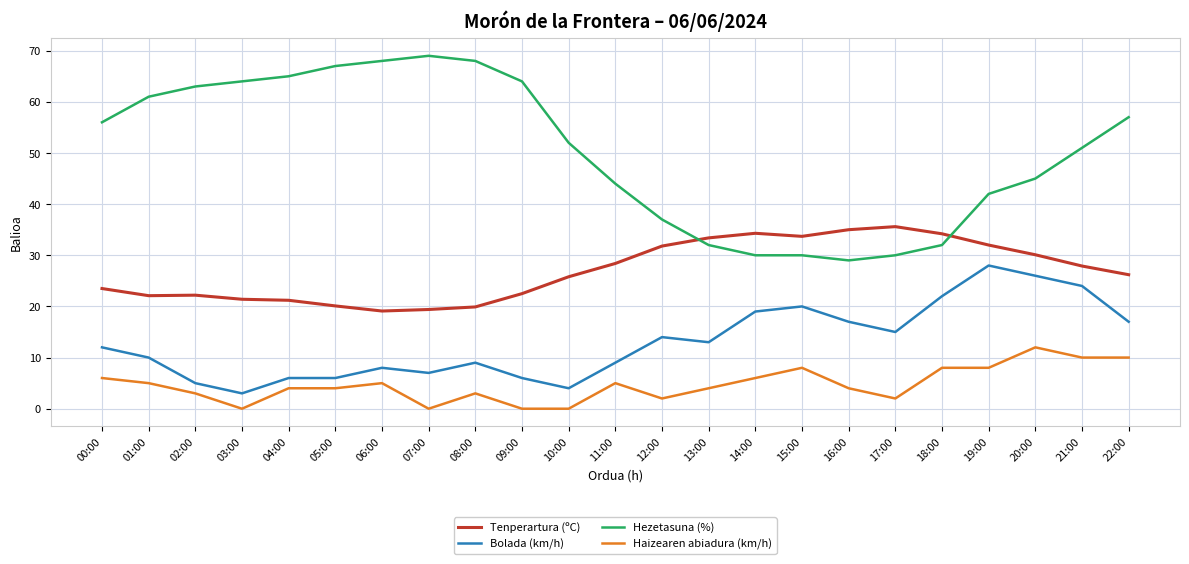

What is the difference between the Hezetasuna (%) values at 00:00 and 22:00?

1.0